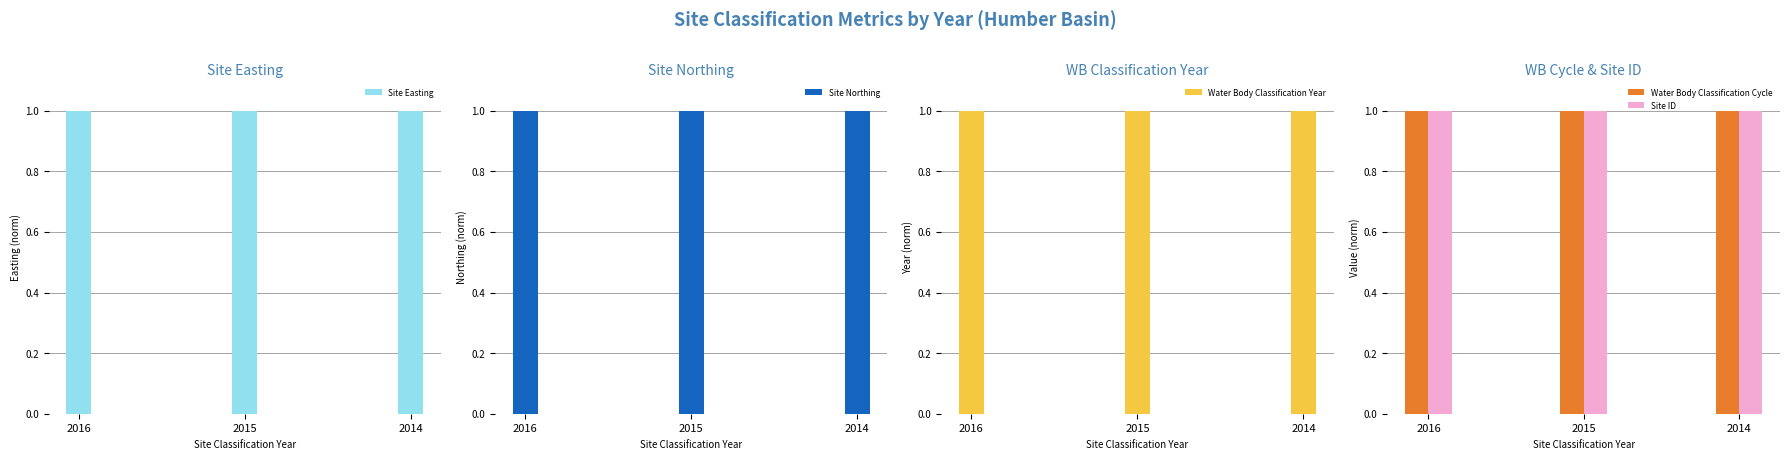

The value of Water Body Classification Year at 2015 is 1.0. True or false?

True